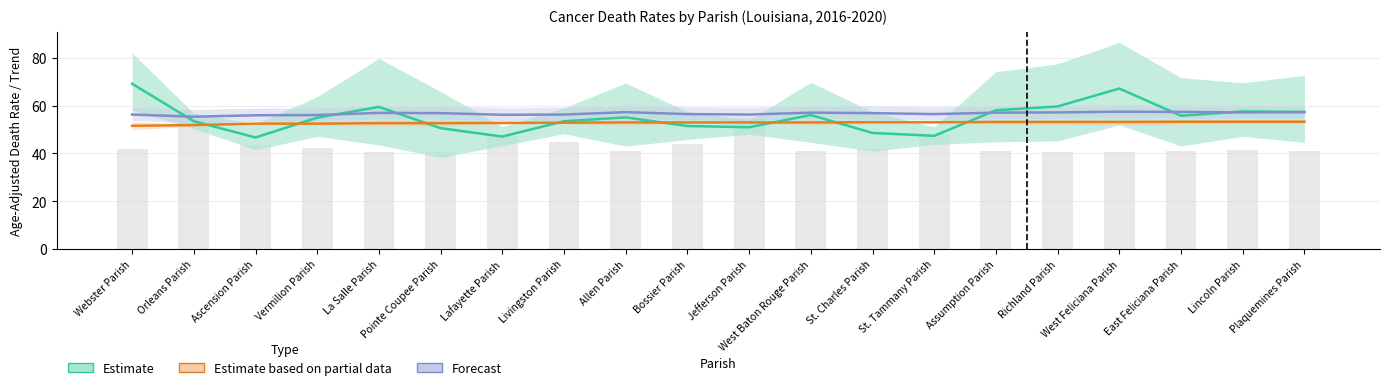

Between Orleans Parish and Richland Parish, which series saw the biggest shift?

Age-Adjusted Death Rate (Estimate)